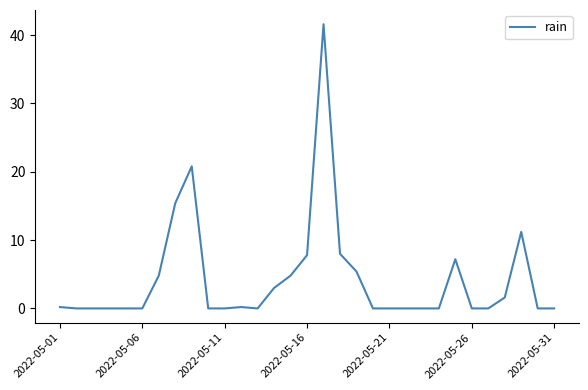

How many series are shown in this chart?

1